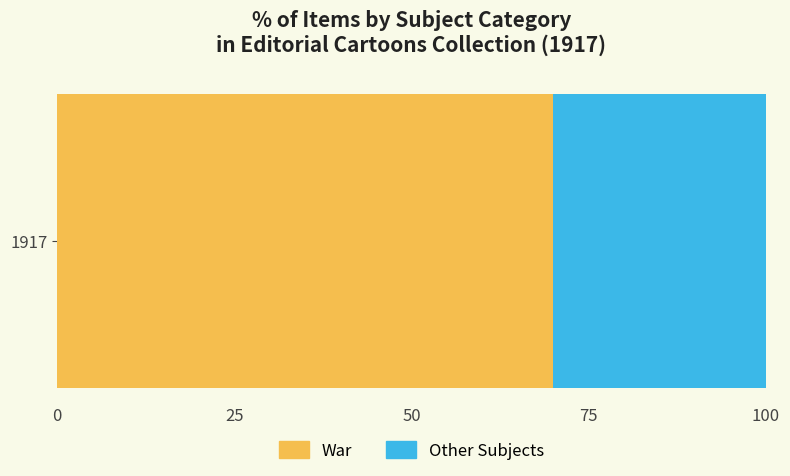

The value of War at 1917 is 70. True or false?

True